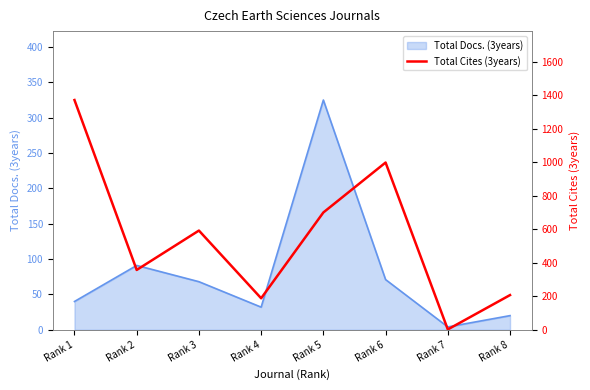

What is the minimum value shown in the chart?

2